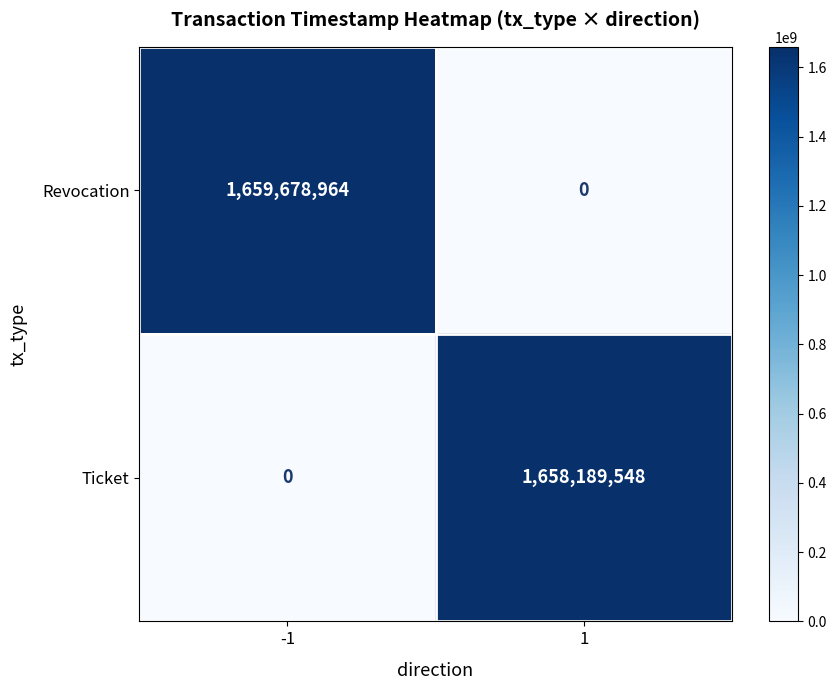

Reading right to left, extract all data points from this chart.

Revocation: 1=0	-1=1659678964
Ticket: 1=1658189548	-1=0